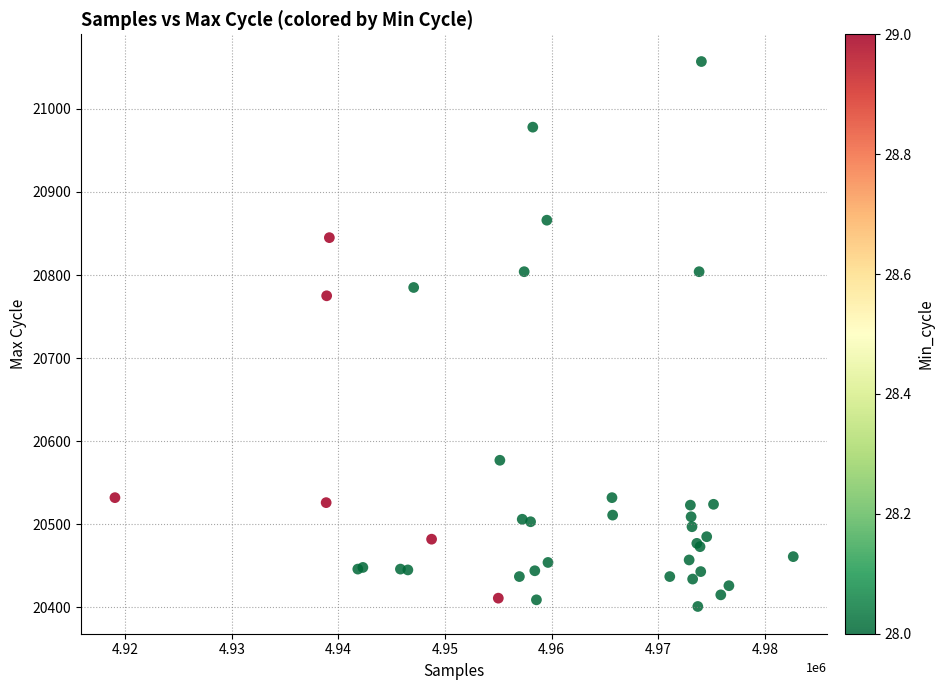

What Y value in the scatter plot is closest to 20729?

20775